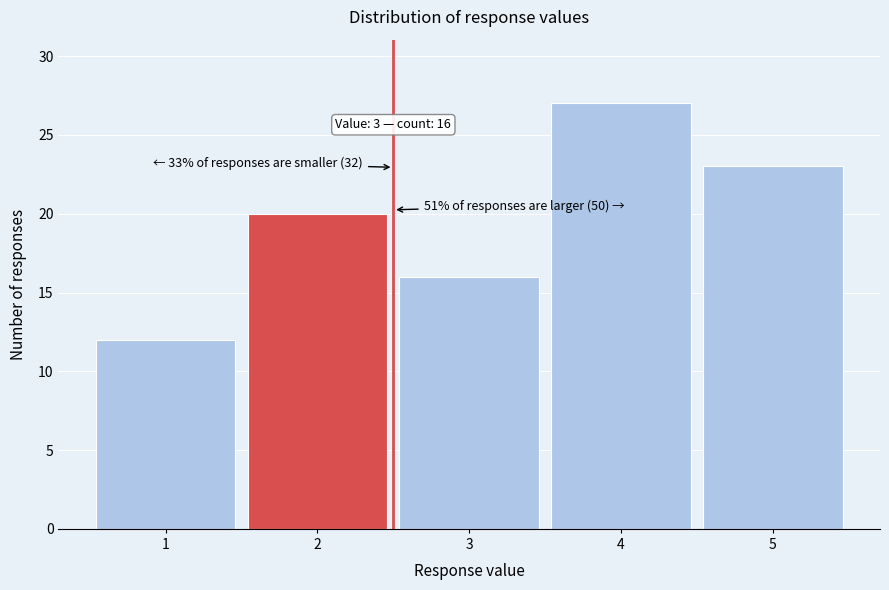

Reading left to right, transcribe all the data shown in this chart.

12	20	16	27	23